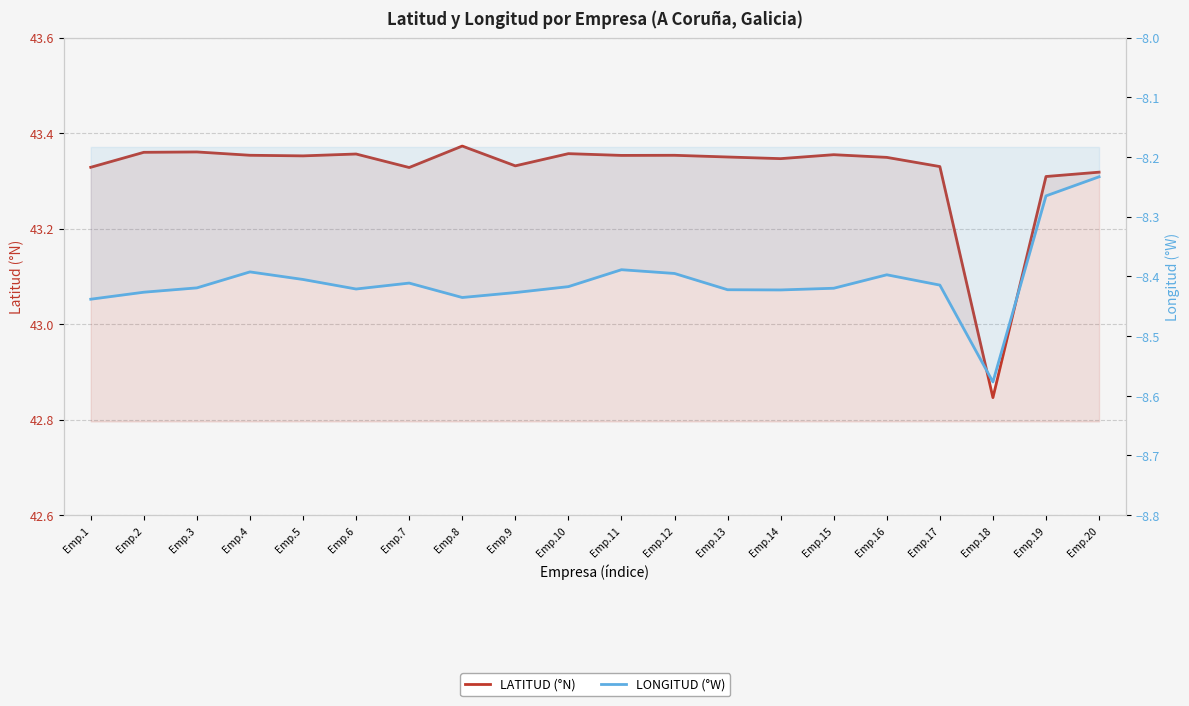

Between Emp.2 and Emp.5, which series saw the biggest shift?

LONGITUD (°W)